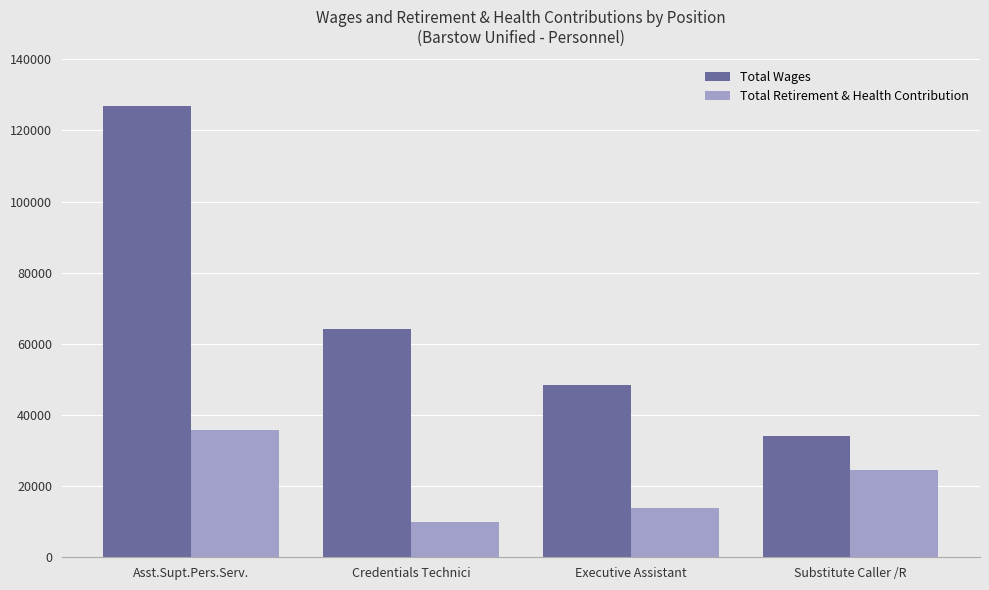

What is the approximate value of Total Wages at Executive Assistant?

48336